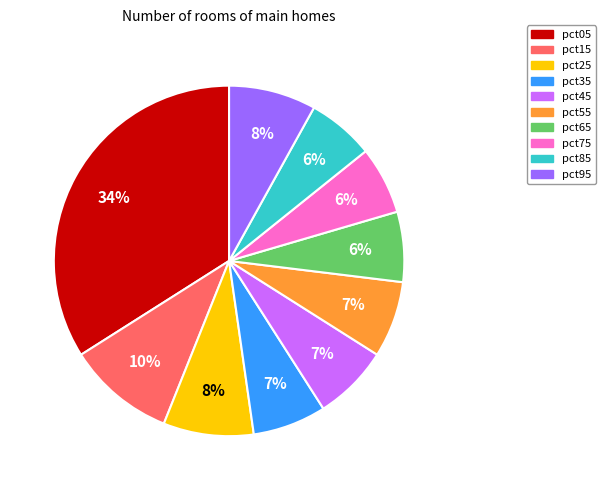

Which category has the biggest portion of the pie?

pct05